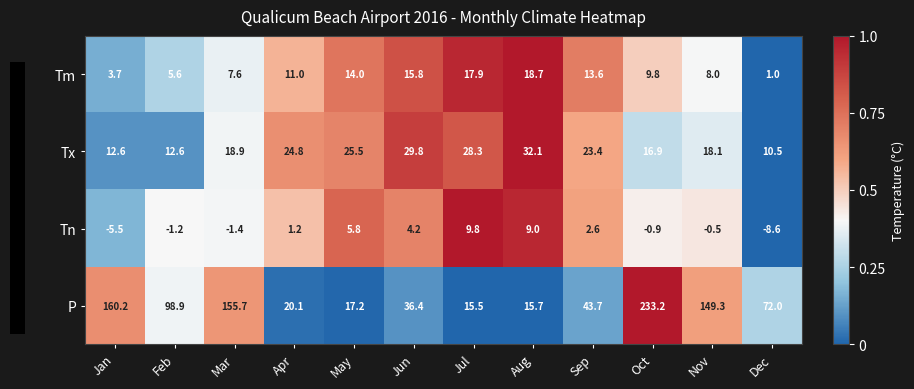

At which category does the chart reach its minimum across all series?

Dec